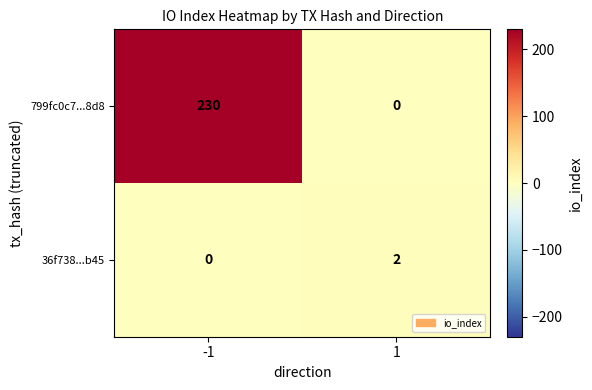

What is the sum of the 799fc0c7...8d8 values at -1 and 1?

230